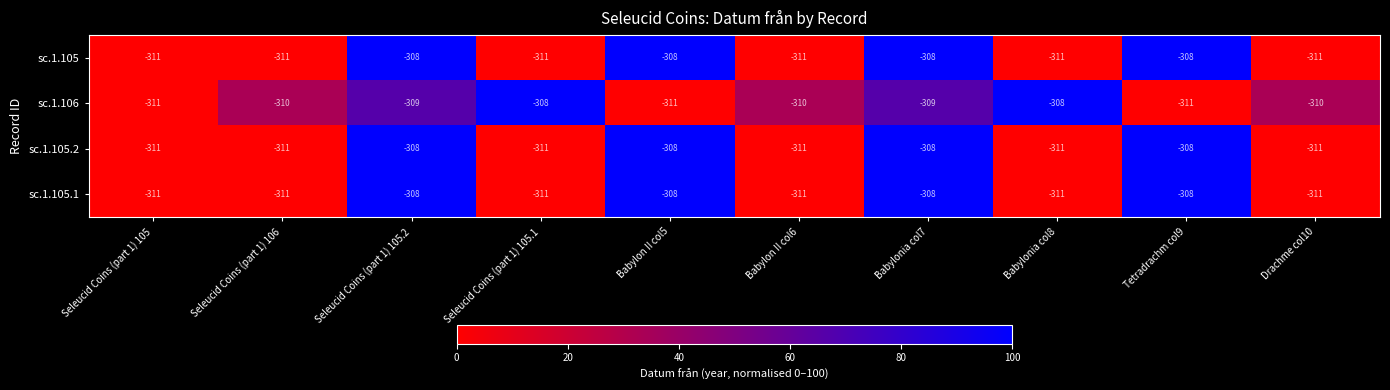

What is the average value of the sc.1.105 series?

-310